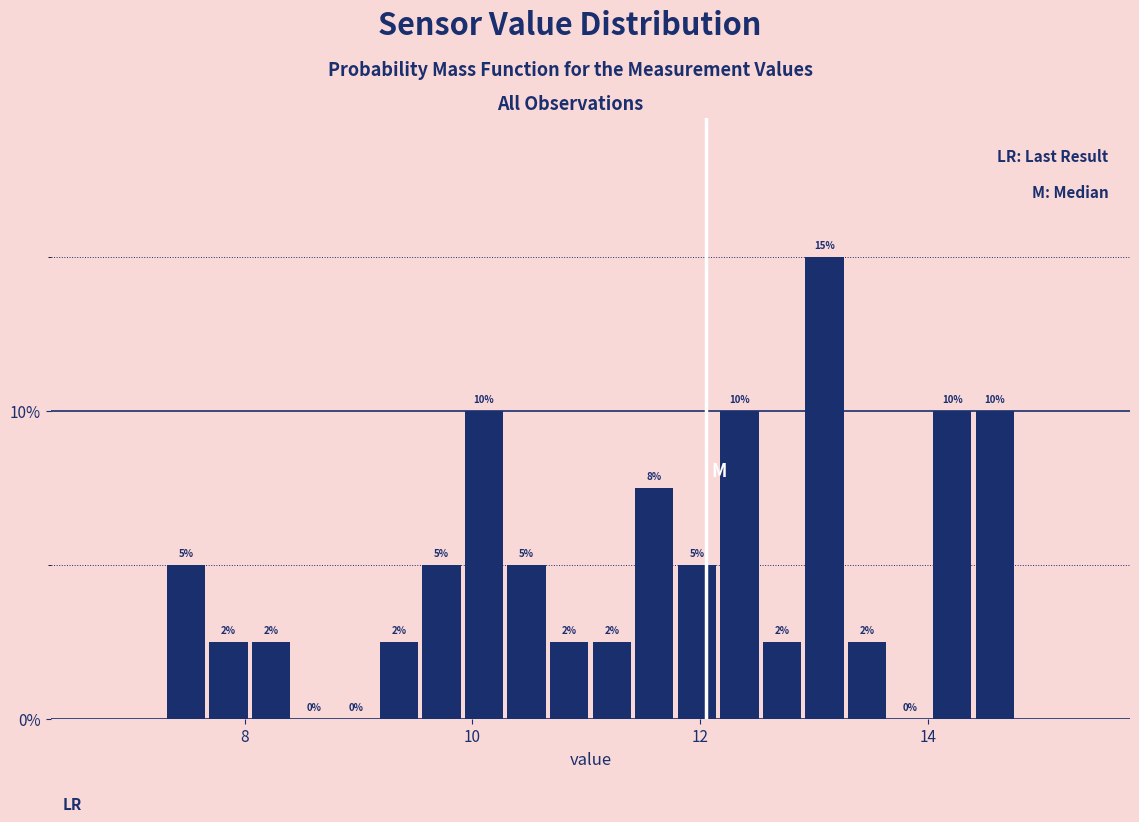

Read against the x-axis, roughly where is the centre of the tallest bar?

13.0